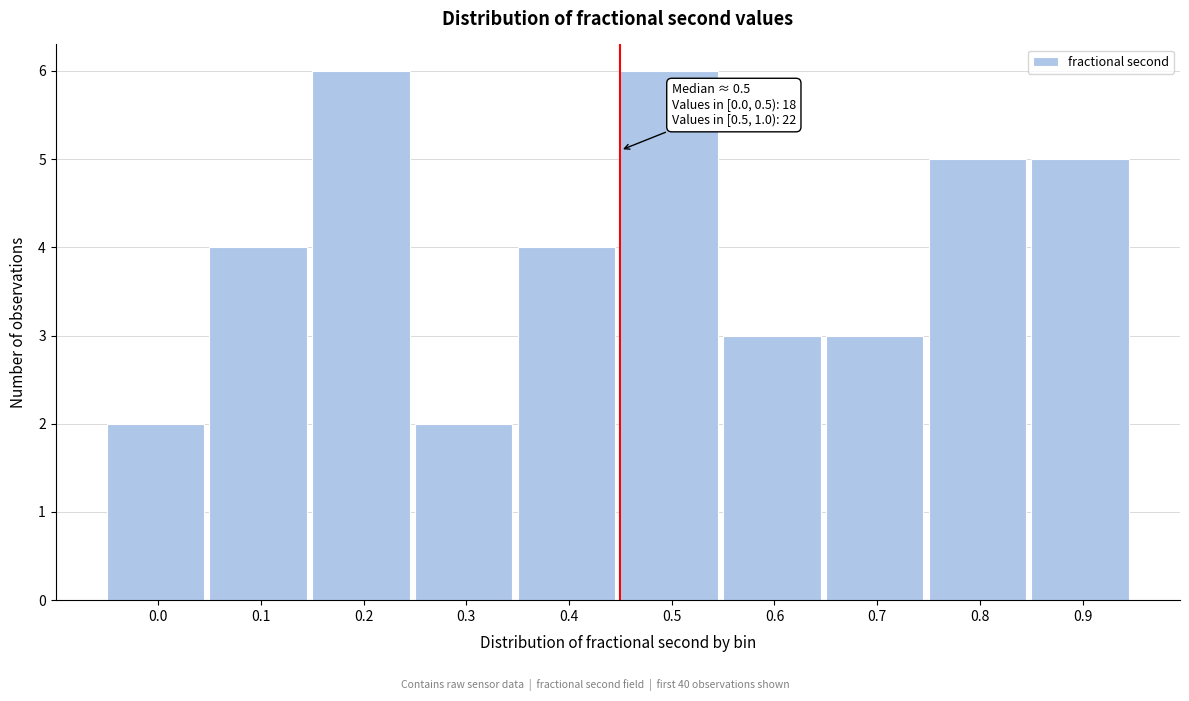

Reading right to left, extract all data points from this chart.

5	5	3	3	6	4	2	6	4	2